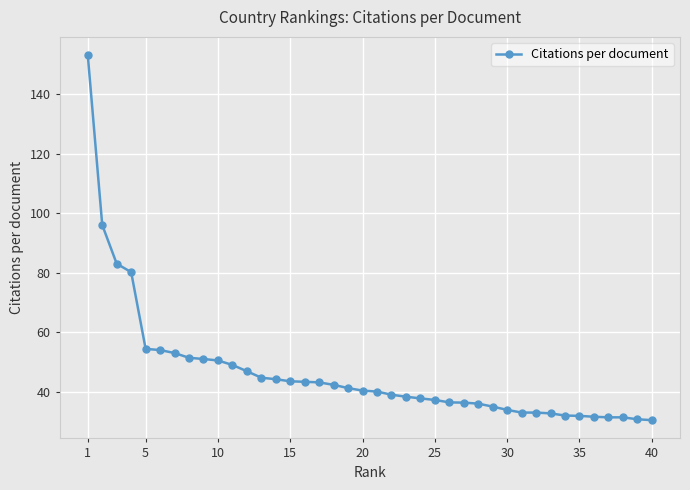

What is the maximum value shown in the chart?

153.1